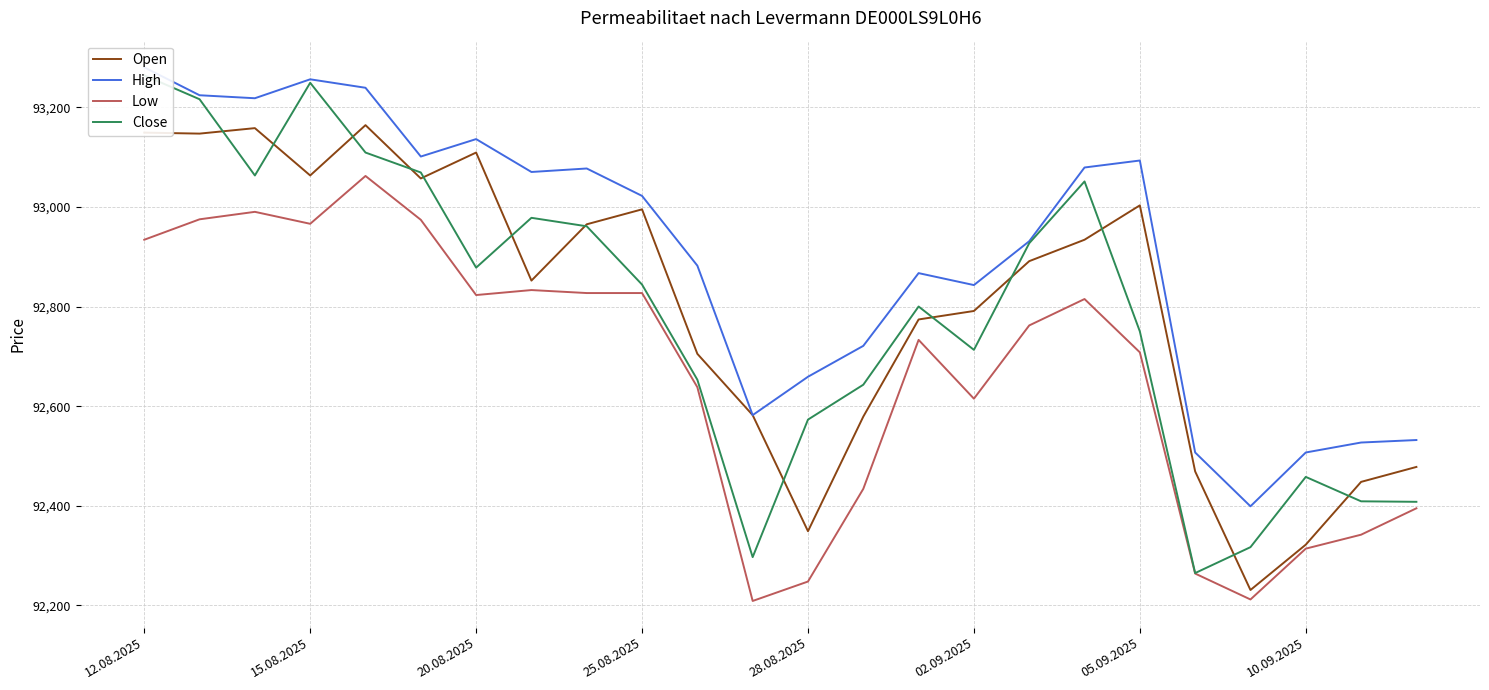

Reading left to right, extract all data points from this chart.

Open: 93149	93147	93158	93063	93164	93057	93109	92852	92965	92995	92705	92582	92349	92579	92774	92791	92891	92934	93003	92469	92231	92322	92448	92478
High: 93280	93224	93218	93256	93239	93101	93136	93070	93077	93022	92882	92582	92659	92721	92867	92843	92931	93079	93093	92507	92399	92507	92527	92532
Low: 92934	92975	92990	92966	93062	92974	92823	92833	92827	92827	92638	92209	92248	92434	92733	92615	92762	92815	92708	92264	92212	92314	92342	92395
Close: 93264	93216	93063	93249	93109	93069	92878	92978	92961	92844	92653	92297	92573	92643	92800	92713	92927	93051	92750	92265	92317	92458	92409	92408